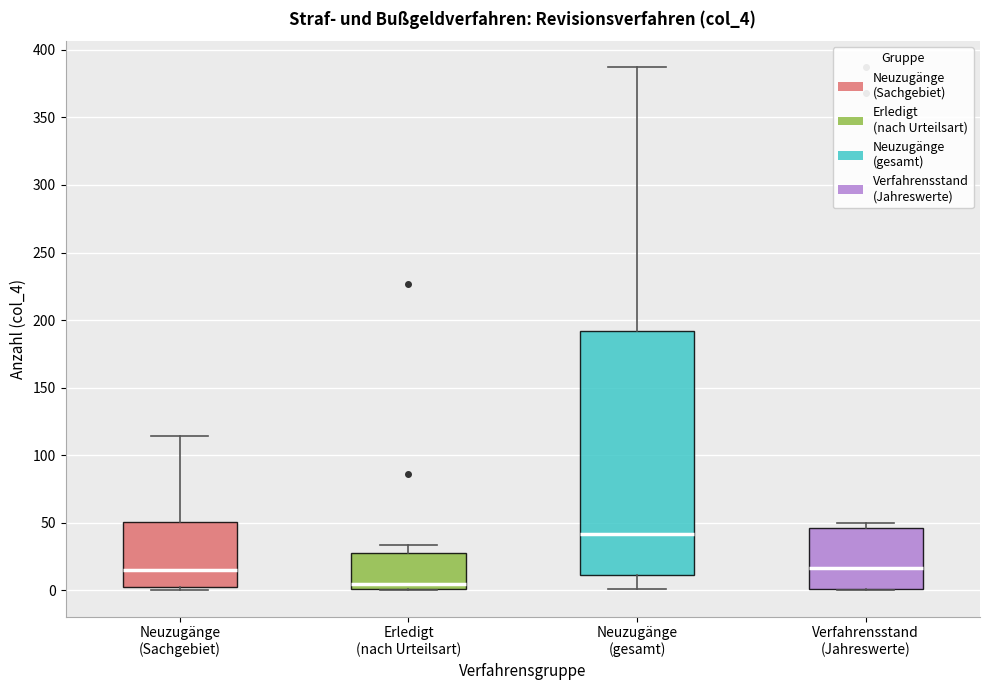

Reading left to right, read every box against the y-axis: the position of its median line, the range the box covers, and the ends of its whiskers. The values are not printed on the chart, so give them approximately, as read against the axis.

Neuzugänge (Sachgebiet): median 15, box 5 to 50, whiskers 0 to 115
Erledigt (nach Urteilsart): median 5, box 0 to 30, whiskers 0 to 35
Neuzugänge (gesamt): median 40, box 10 to 190, whiskers 0 to 385
Verfahrensstand (Jahreswerte): median 15, box 0 to 45, whiskers 0 to 50